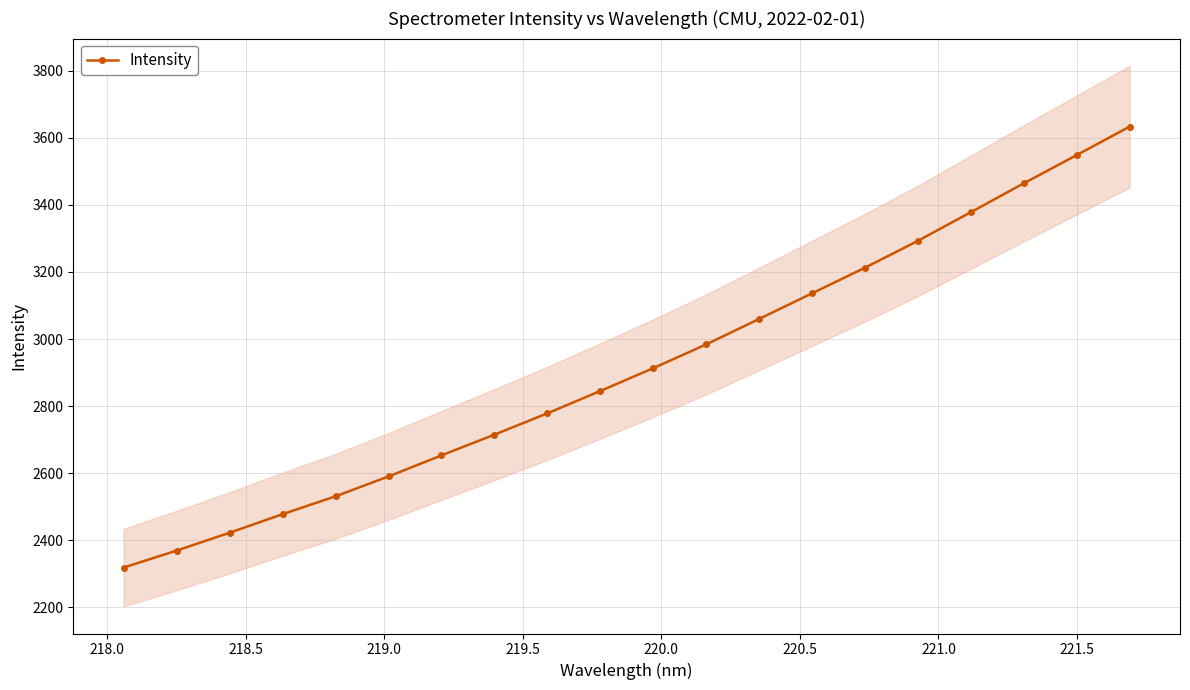

What is the value of the Intensity point at the 17th from the left?

3378.5